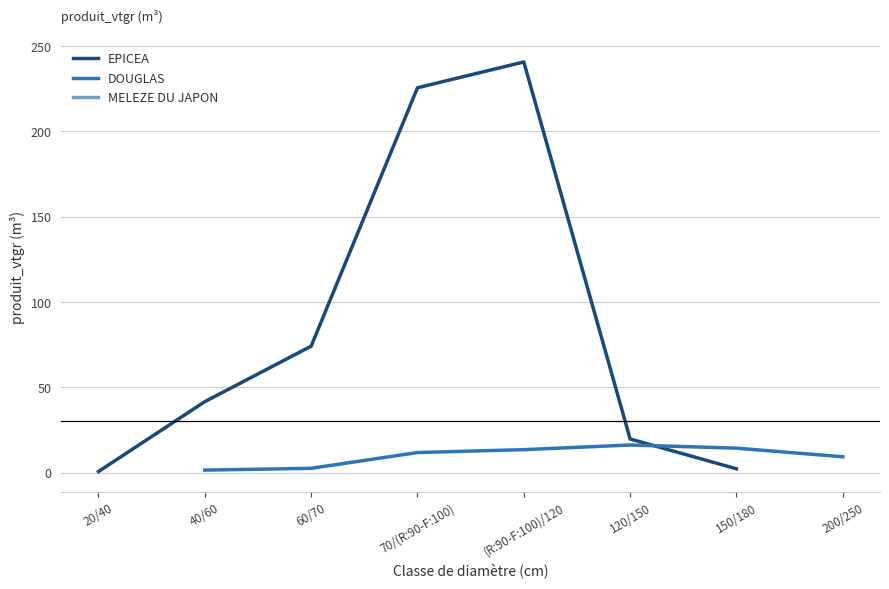

Where is EPICEA nearest to the value 120?

60/70